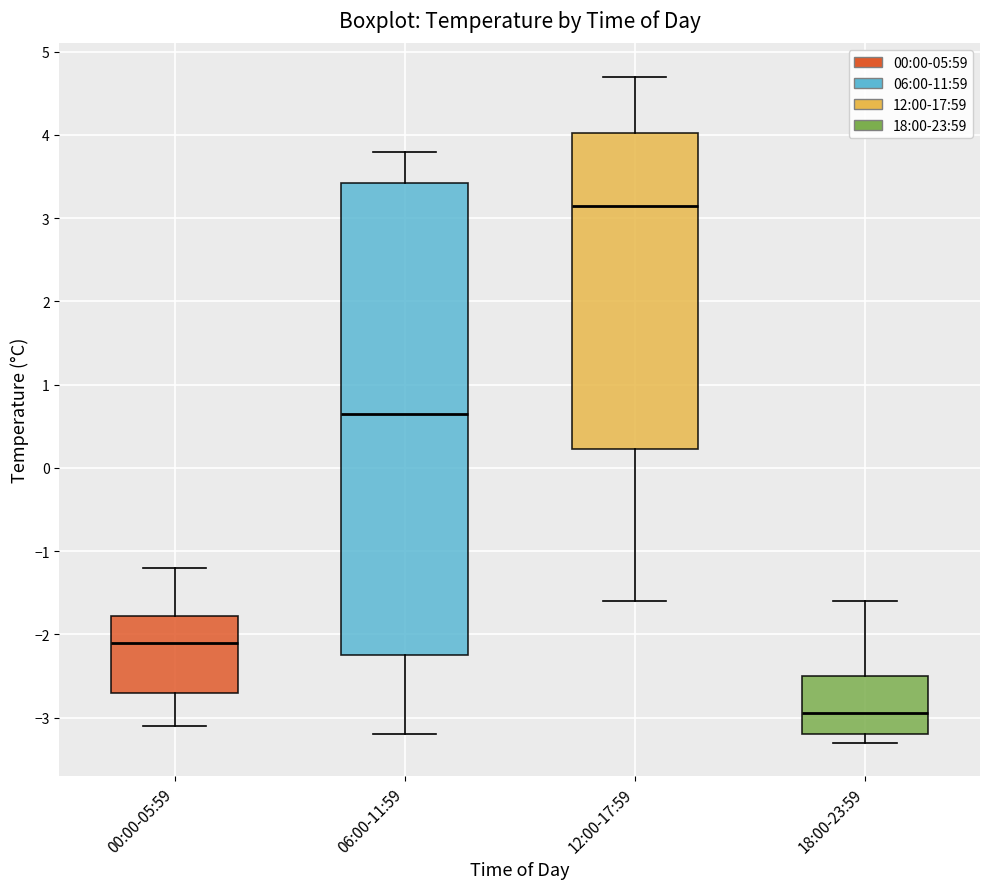

Which box's median line is the lowest?

18:00-23:59